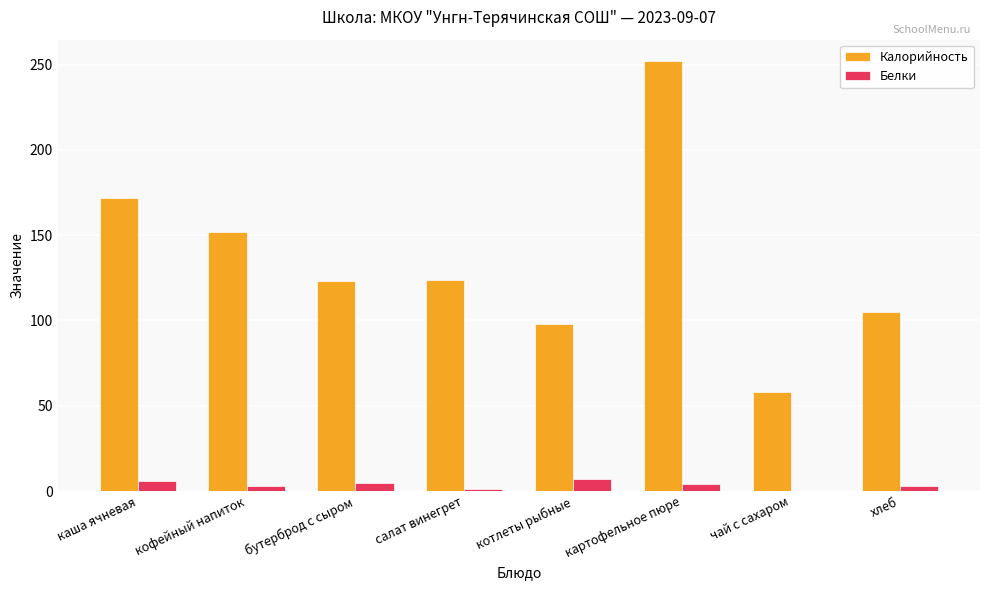

The Калорийность series shows 237.6 at каша ячневая. True or false?

False